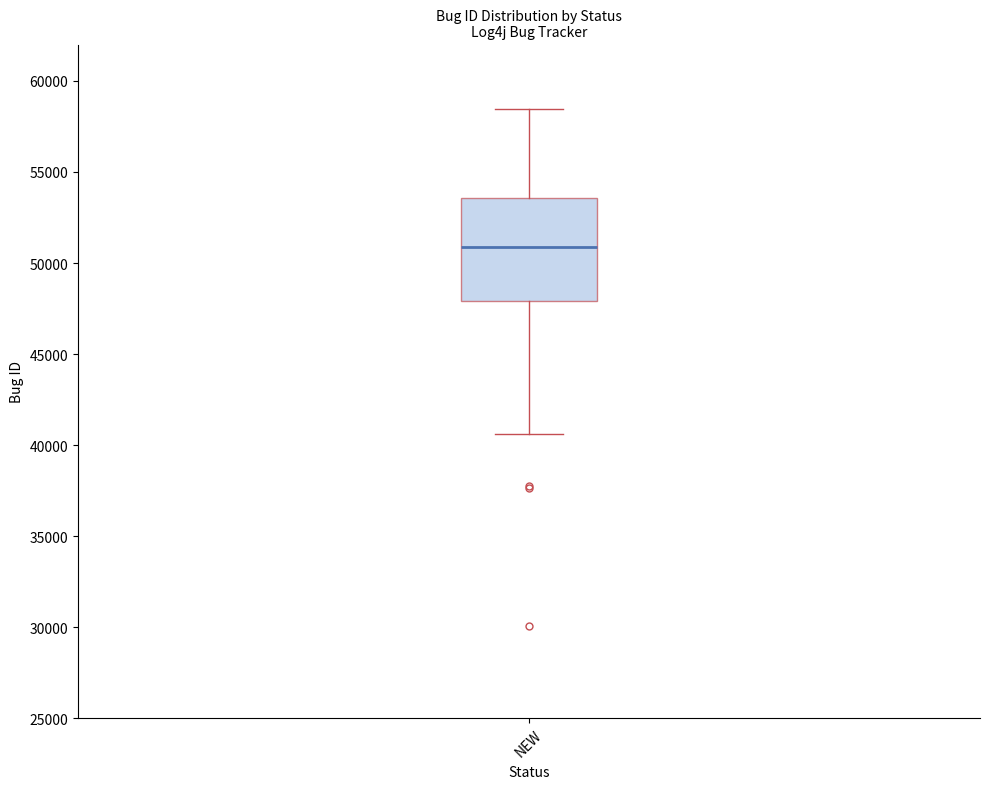

Transcribe this box plot: give where the median line is, the range the box spans, and where the two whiskers end, as read against the y-axis. The values are not printed on the chart, so give them approximately, as read against the axis.

median 51000, box 48000 to 53500, whiskers 40500 to 58500